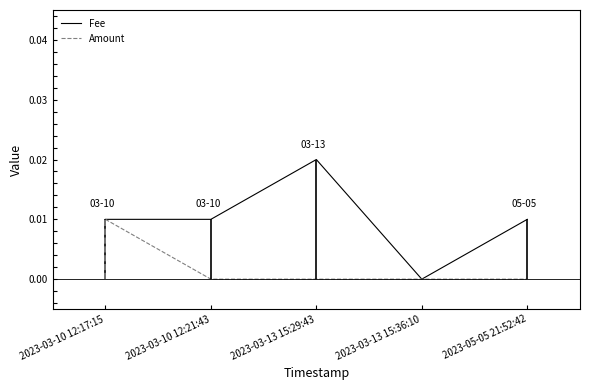

How many data points in Amount are above 0?

1